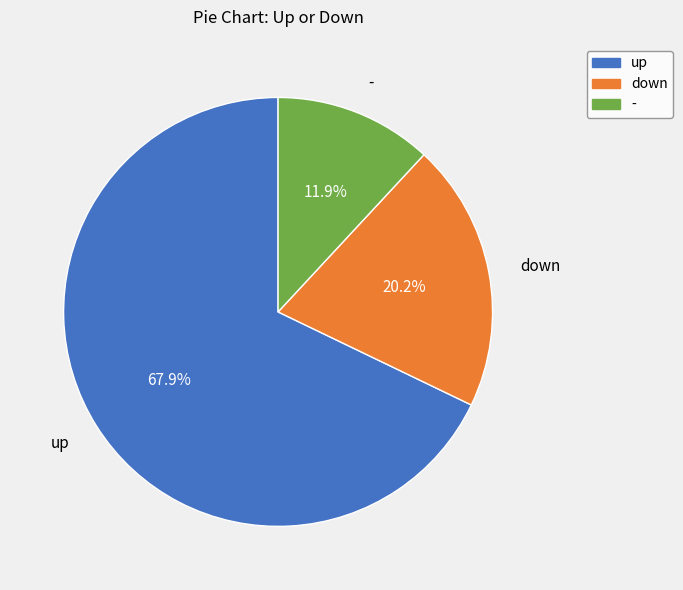

How many slices are in this pie chart?

3